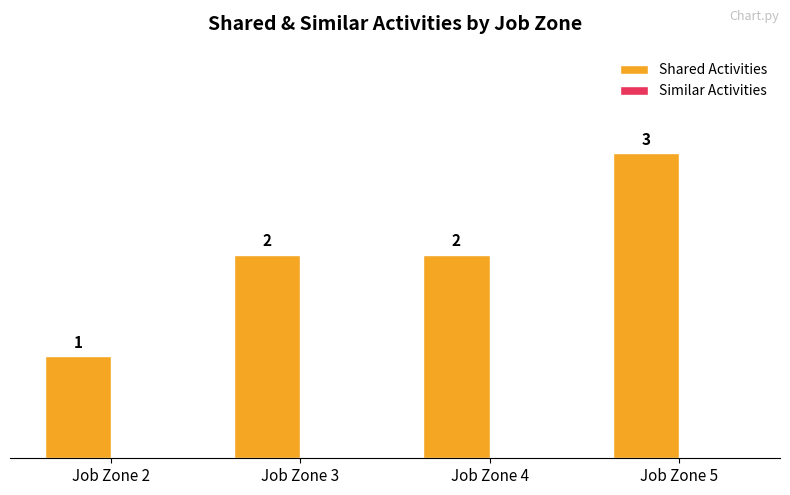

What is the sum of all values?

8